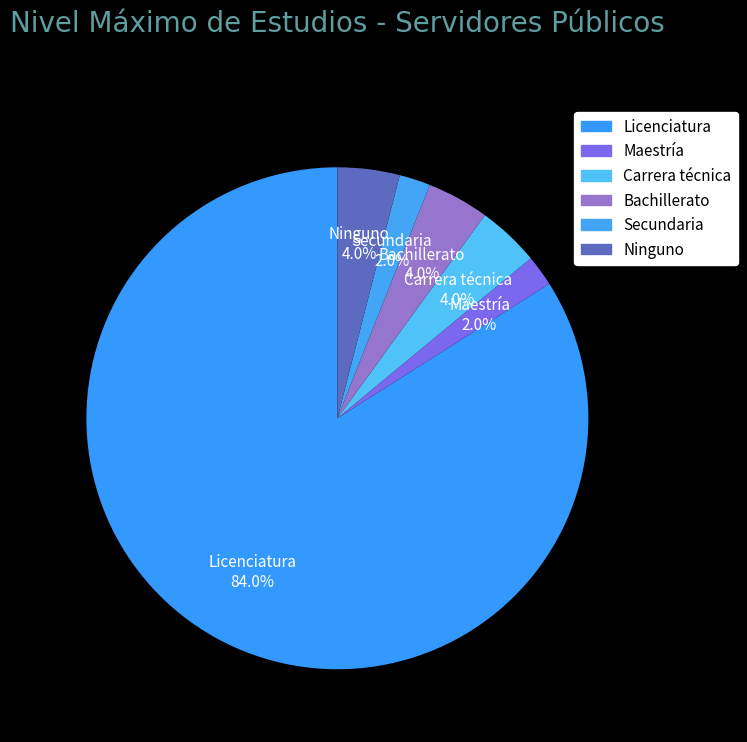

Is it true that Licenciatura is 92% of the pie?

False